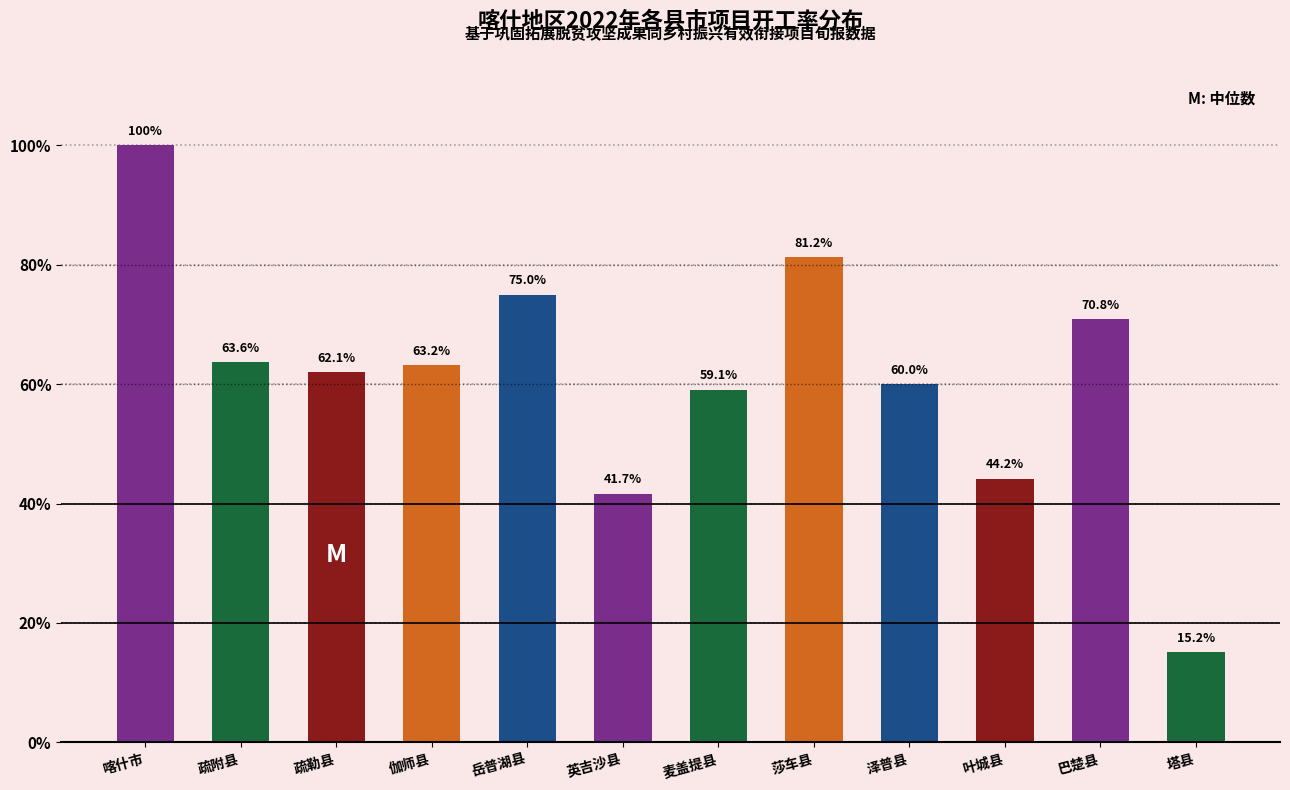

Are the bars horizontal?

No